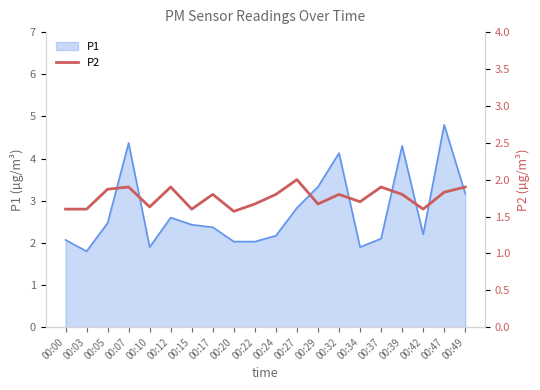

True or false: P1 has a value of 0.5 at 00:05.

False